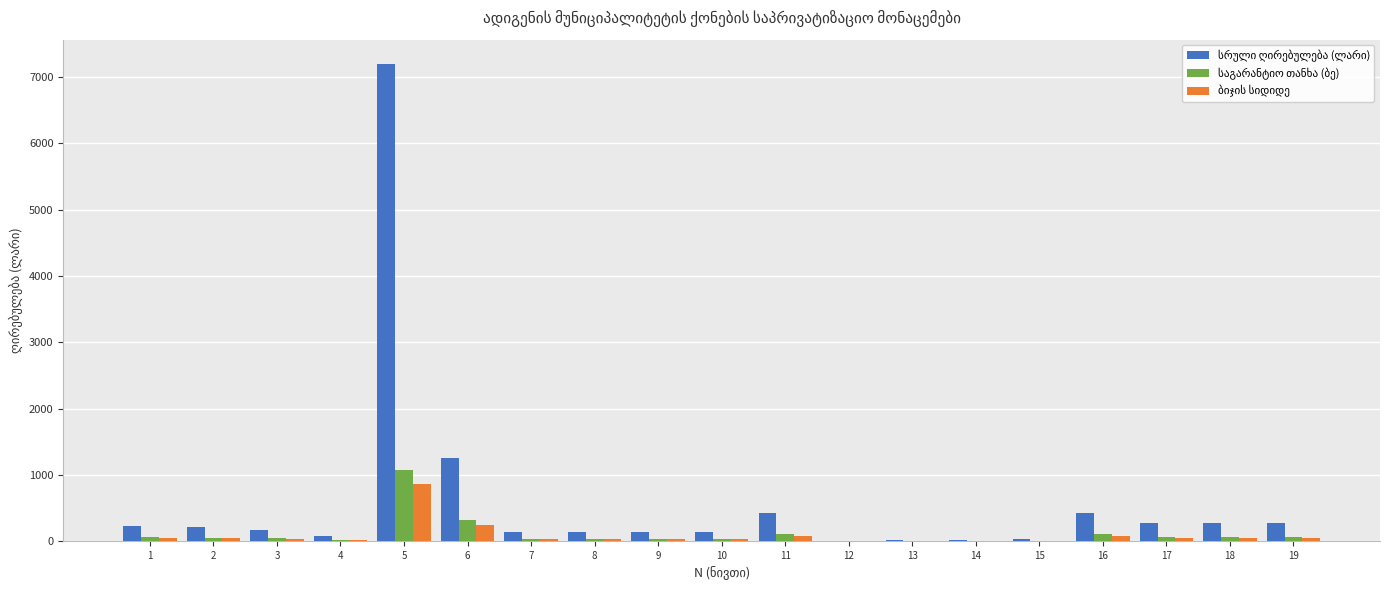

At which category is the sum across all series the highest?

5